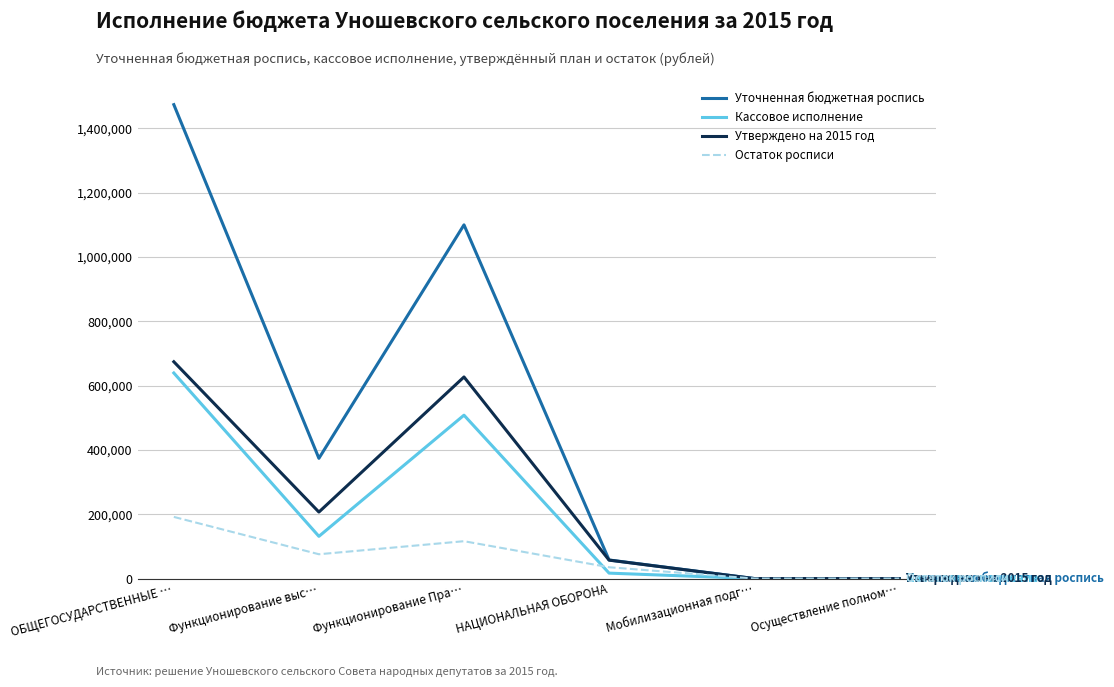

At which label does Утверждено на 2015 год reach its peak?

ОБЩЕГОСУДАРСТВЕННЫЕ …